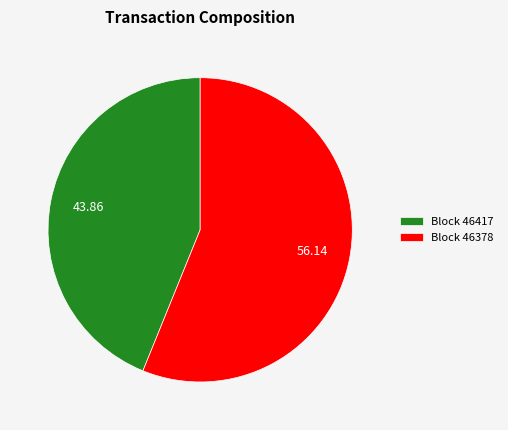

What is the smallest slice in the pie chart?

Block 46417